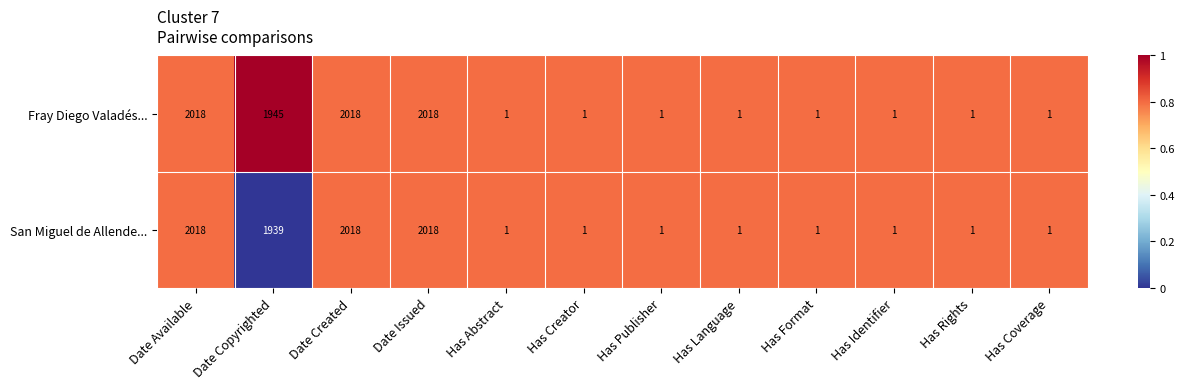

Is the value of San Miguel de Allende... at Date Created greater than the value of Fray Diego Valadés... at Has Language?

Yes